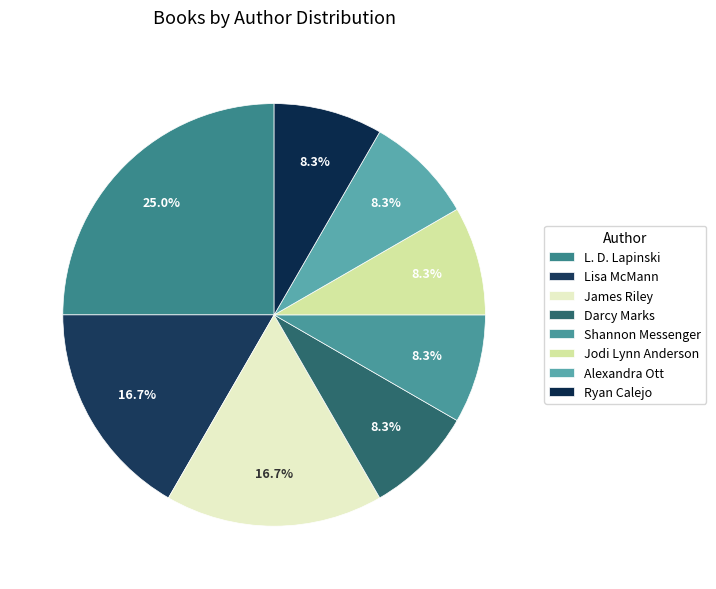

Is it true that Alexandra Ott is 8% of the pie?

True